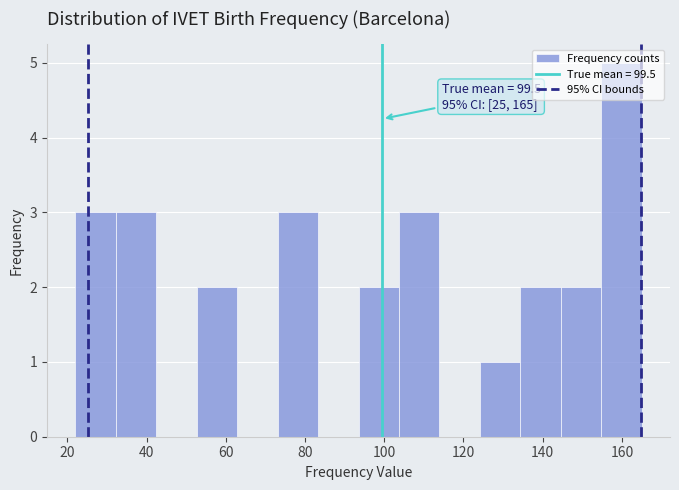

Over which range of the x-axis is the bar tallest?

154 to 166